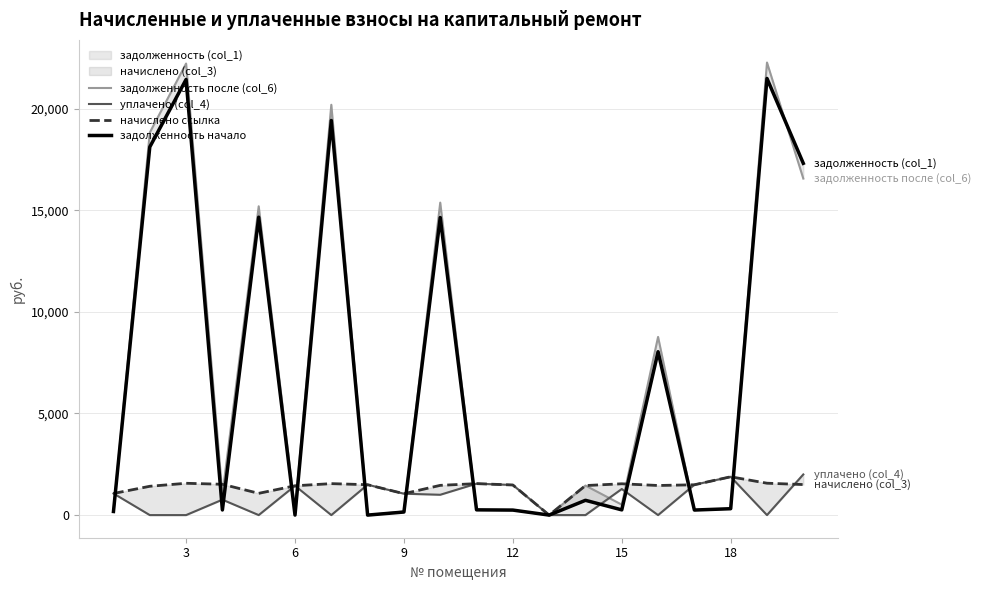

How many values in the уплачено (col_4) series exceed 1053?

9